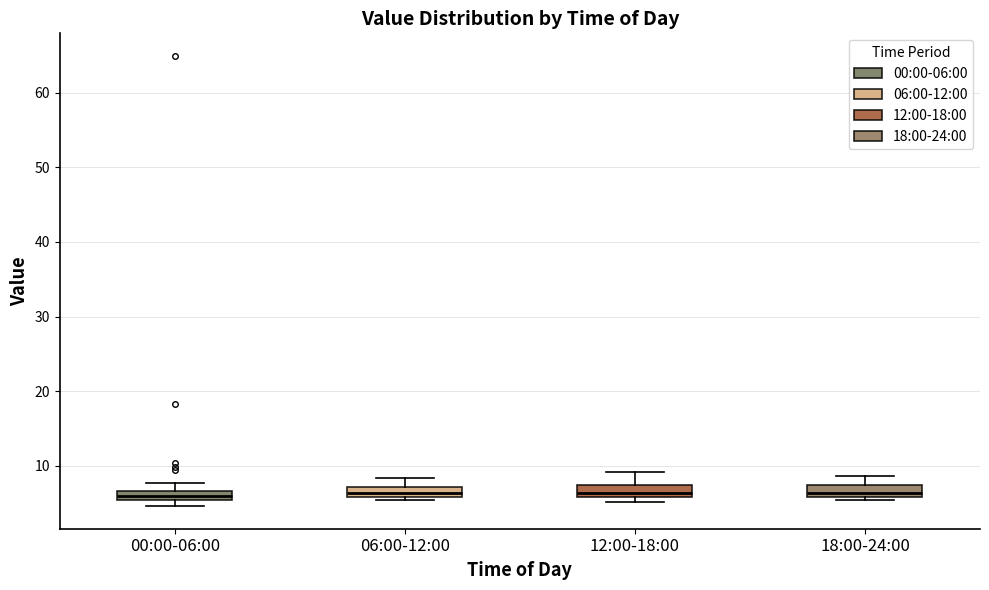

Where does the upper whisker of the box for 12:00-18:00 end on the y-axis? The values are not printed on the chart, so give them approximately, as read against the axis.

9